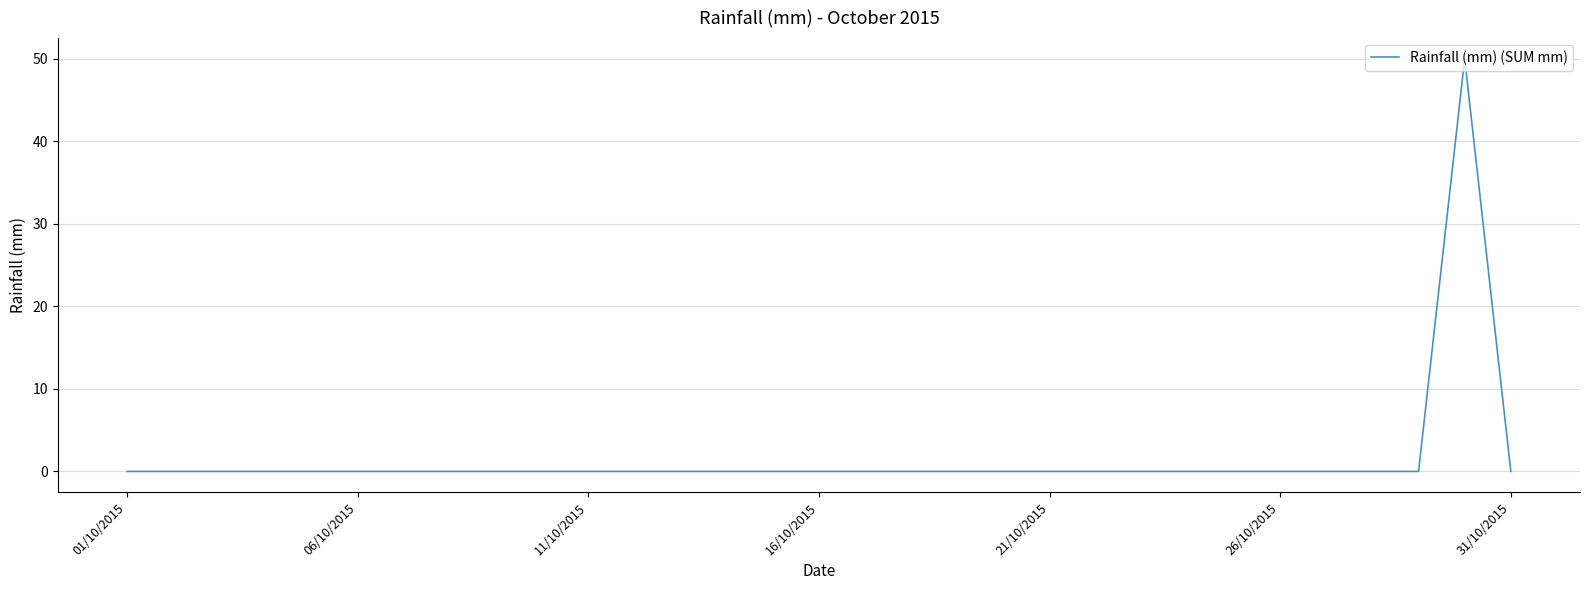

Reading left to right, extract all data points from this chart.

0	0	0	0	0	0	0	0	0	0	0	0	0	0	0	0	0	0	0	0	0	0	0	0	0	0	0	0	0	50	0